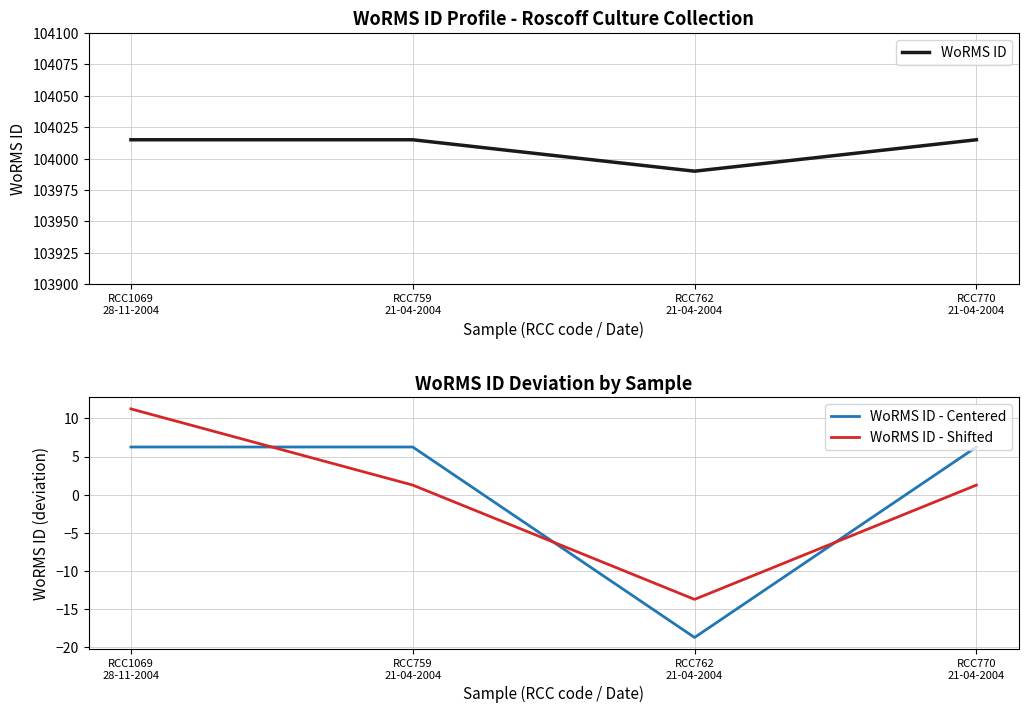

Reading left to right, transcribe all the data shown in this chart.

WoRMS ID: RCC1069
28-11-2004=104015.0	RCC759
21-04-2004=104015.0	RCC762
21-04-2004=103990.0	RCC770
21-04-2004=104015.0
WoRMS ID - Centered: RCC1069
28-11-2004=6.2	RCC759
21-04-2004=6.2	RCC762
21-04-2004=-18.8	RCC770
21-04-2004=6.2
WoRMS ID - Shifted: RCC1069
28-11-2004=11.2	RCC759
21-04-2004=1.2	RCC762
21-04-2004=-13.8	RCC770
21-04-2004=1.2